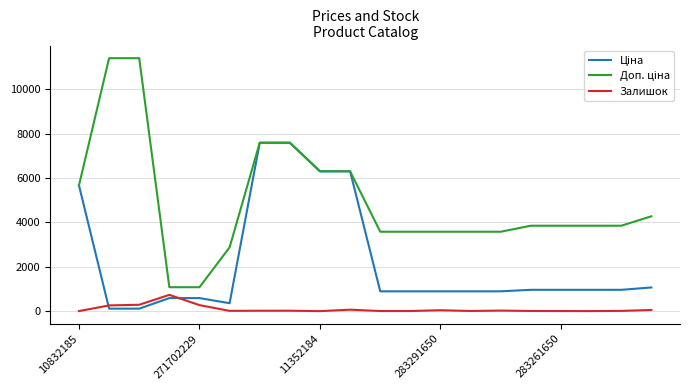

True or false: Залишок has more than 0 interior local peaks.

True